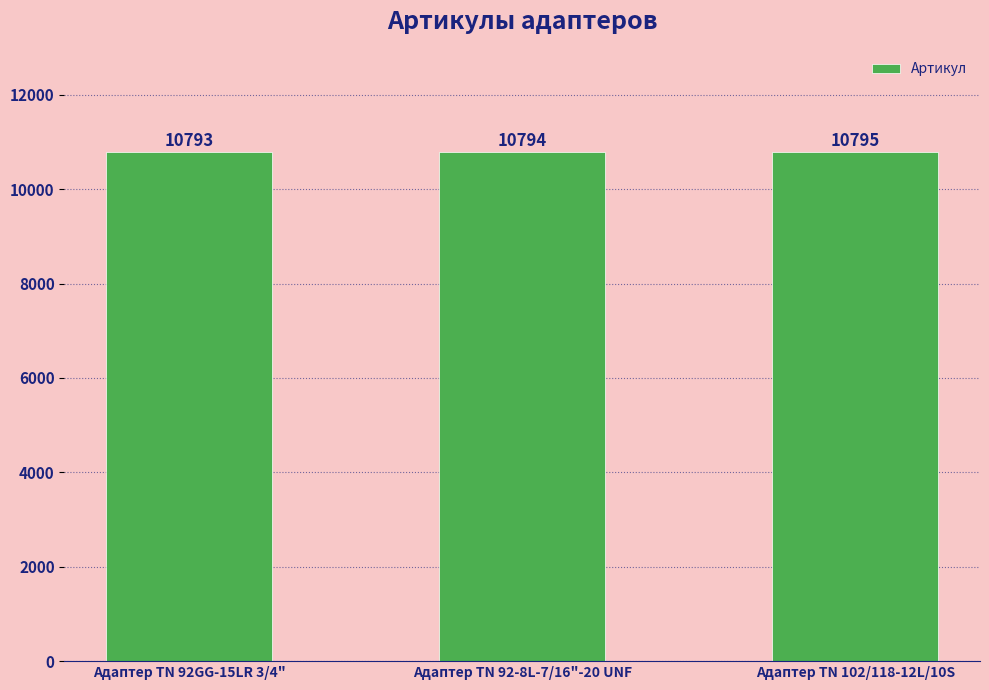

How many bars are there in total?

3